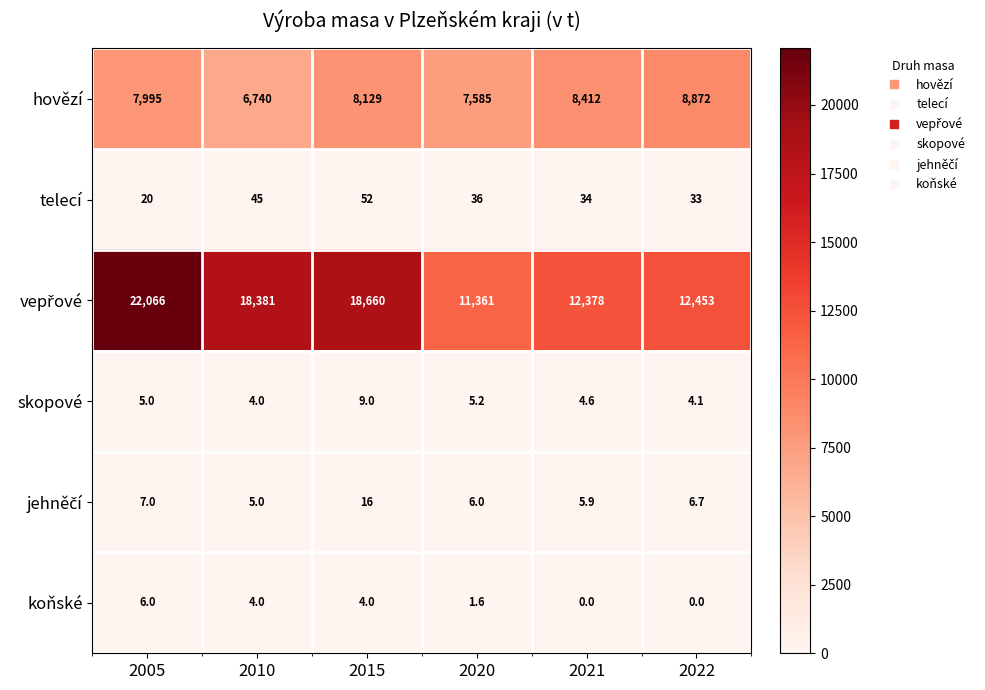

What is the spread (max minus min) of values at 2021?

12378.0